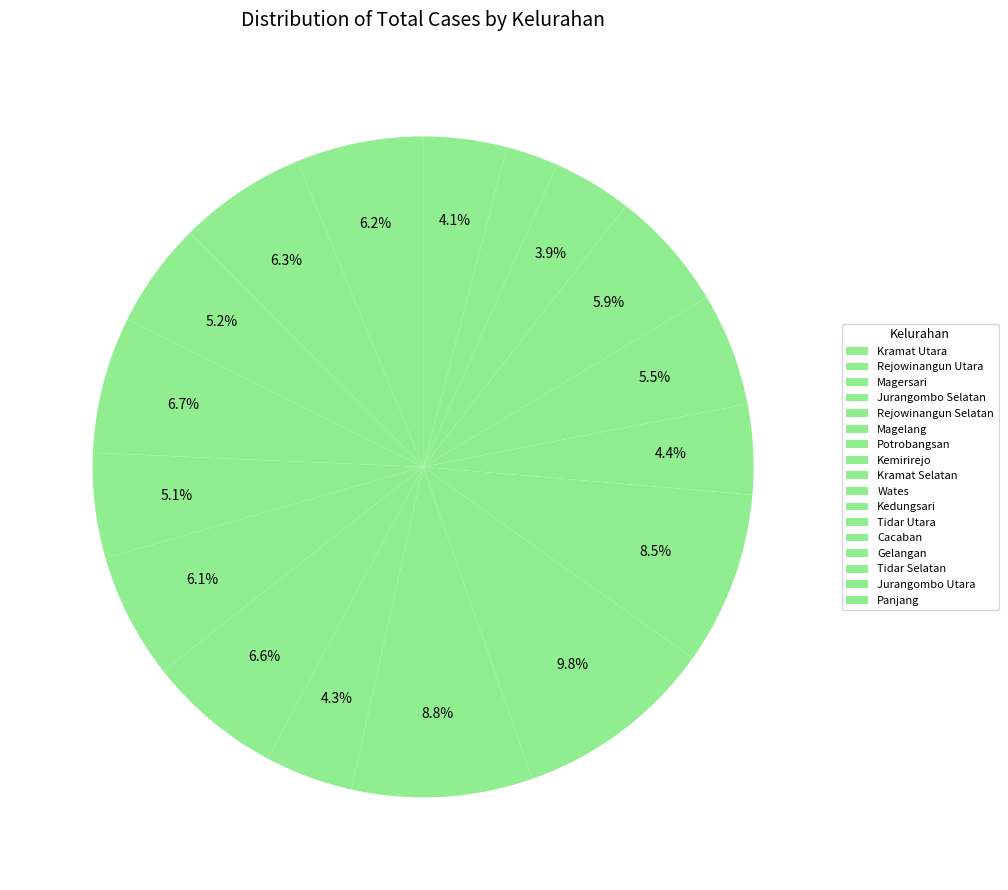

How many slices are in this pie chart?

17